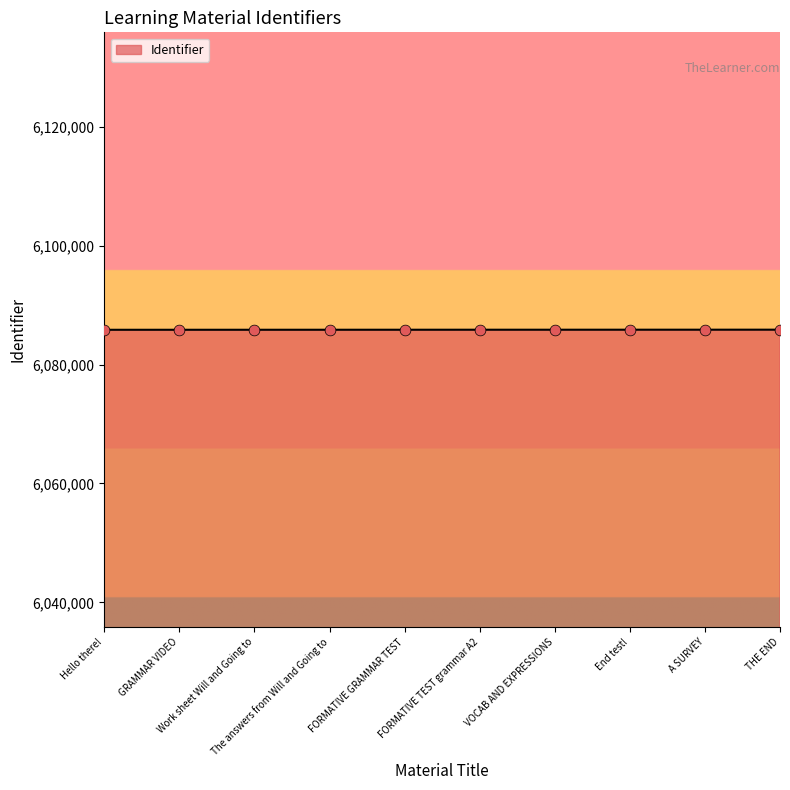

What is the maximum value shown in the chart?

6085860